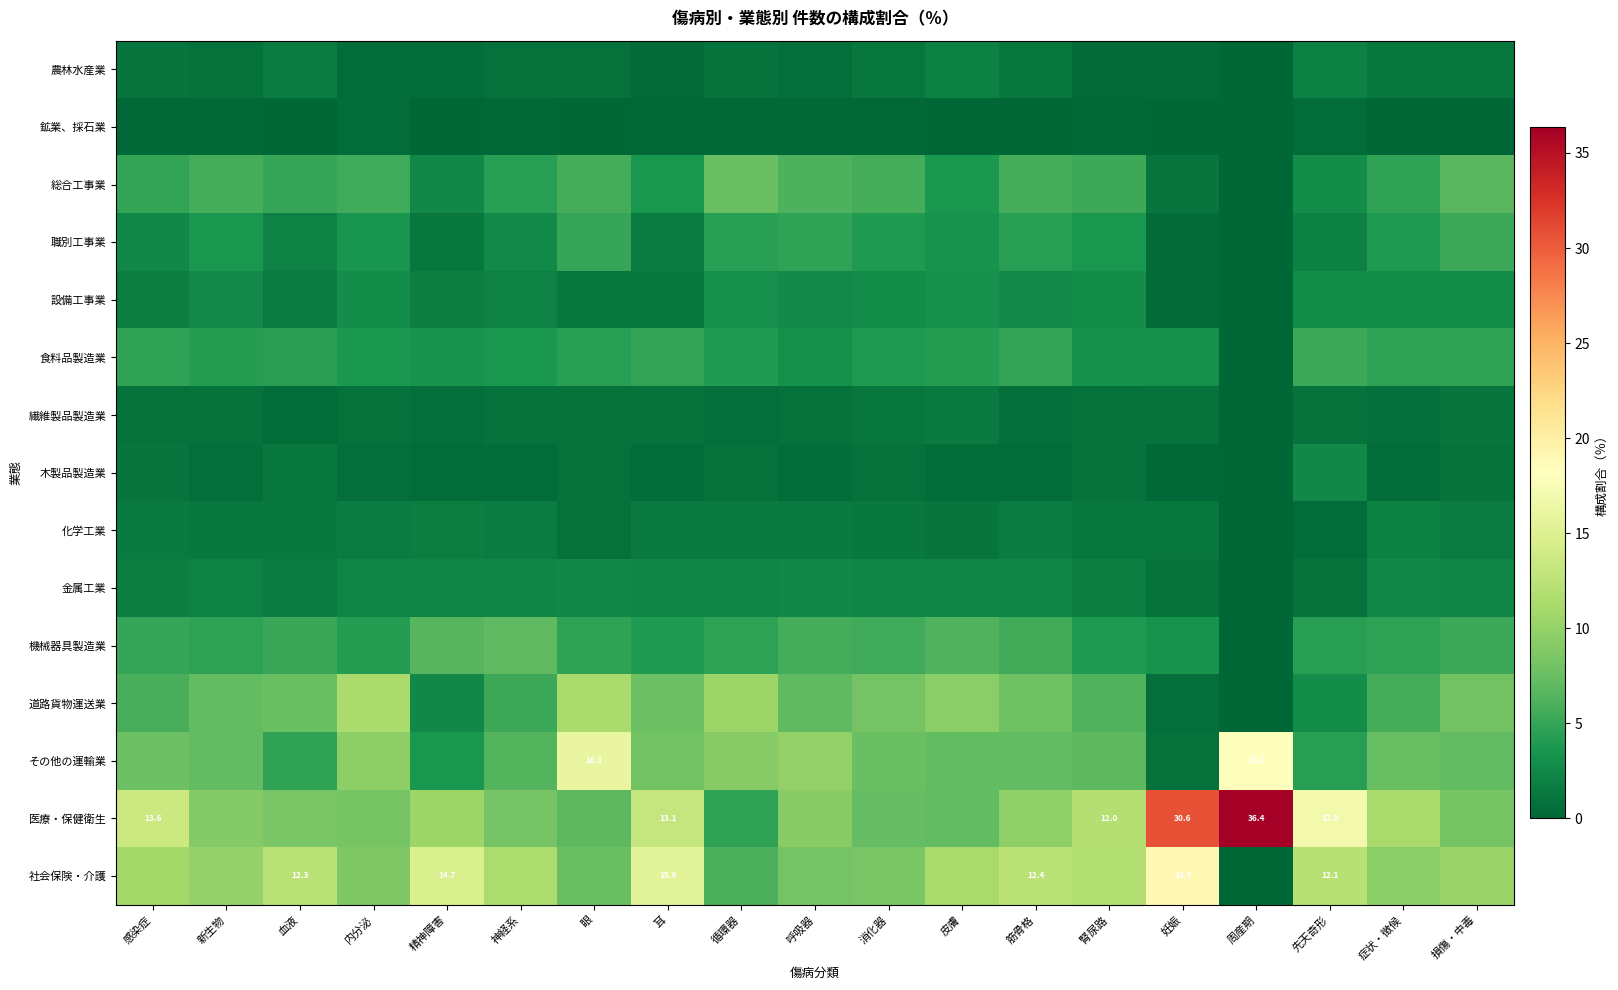

Which category has the highest value in the 農林水産業 series?

先天奇形